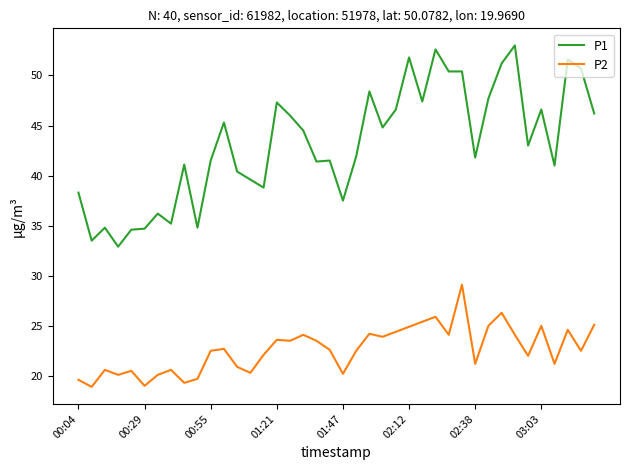

Is this an area chart (filled region under the line)?

No